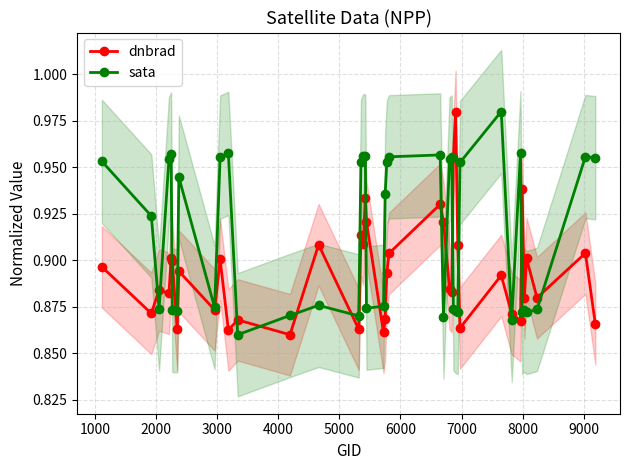

What is the value of the dnbrad point at the 19th from the left?

0.9